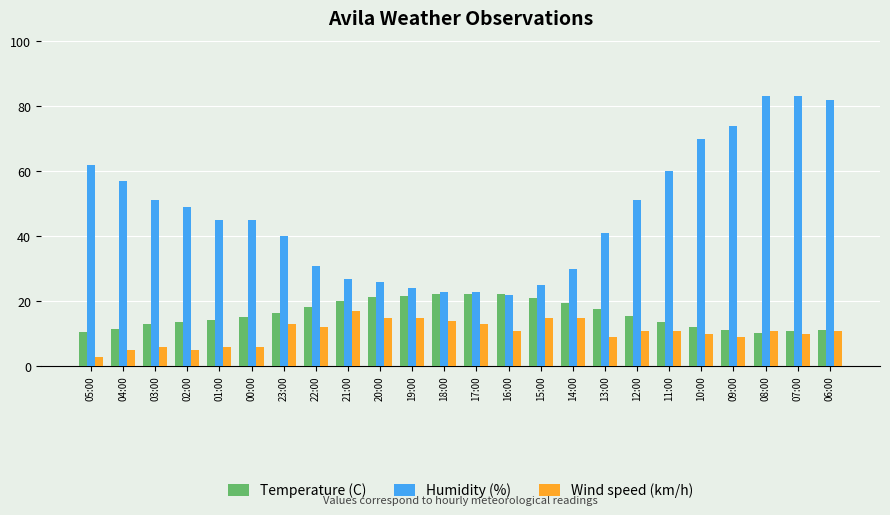

The value of Humidity (%) at 02:00 is 75.9. True or false?

False